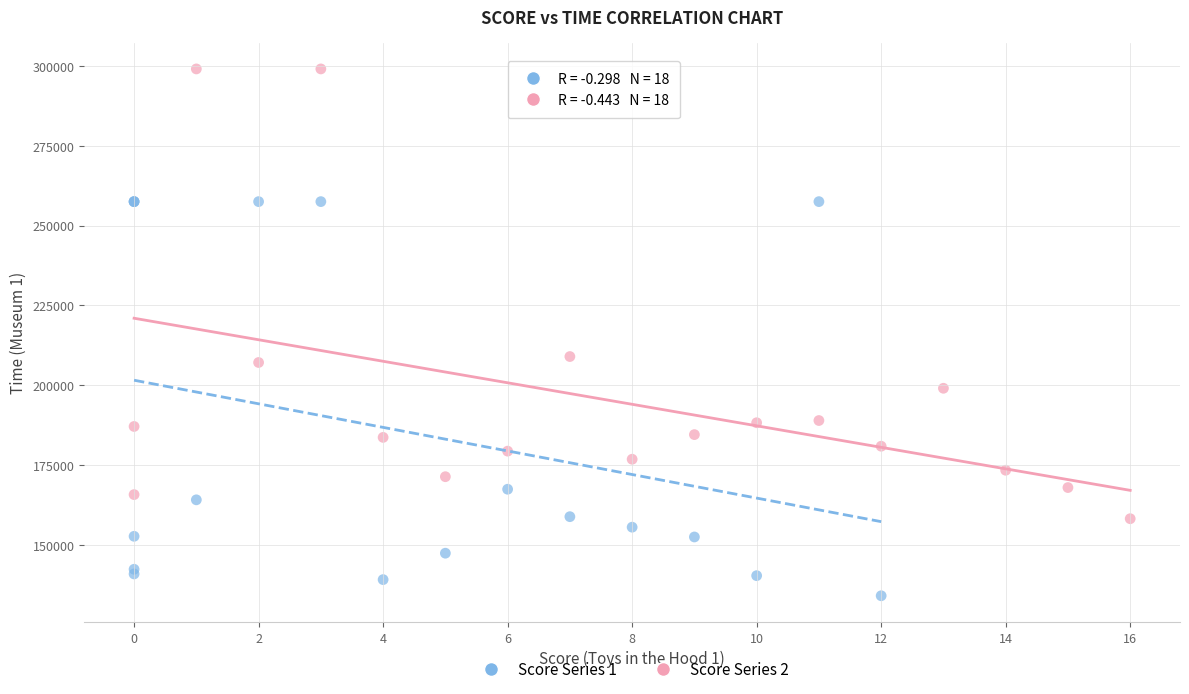

Which series has the largest Y range (max minus min)?

Score Series 2